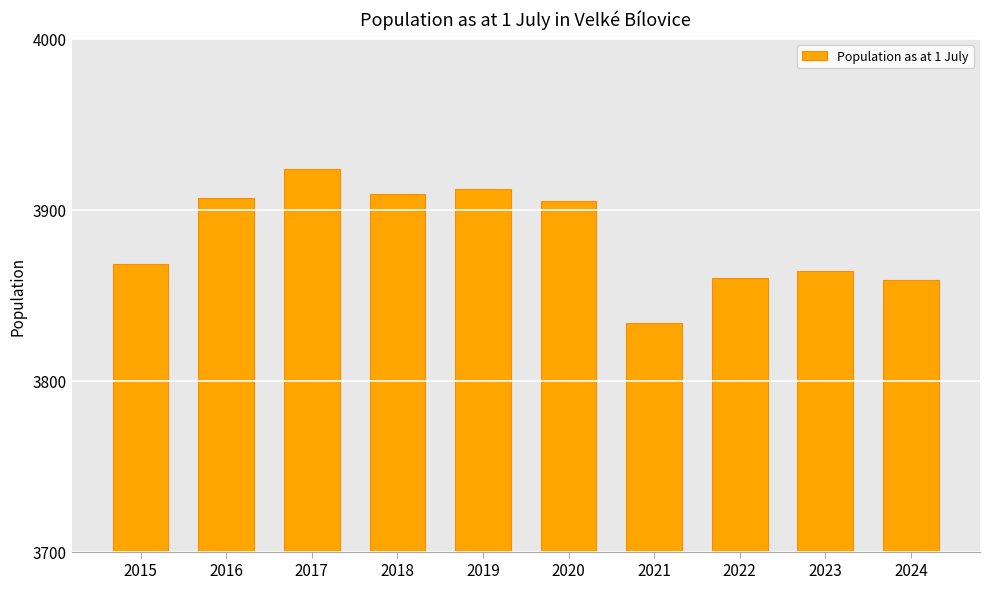

Between 2019 and 2018, which is larger?

2019